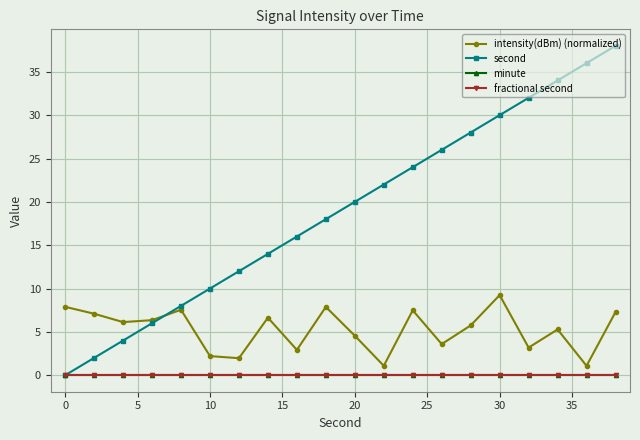

How many lines are shown in the chart?

4